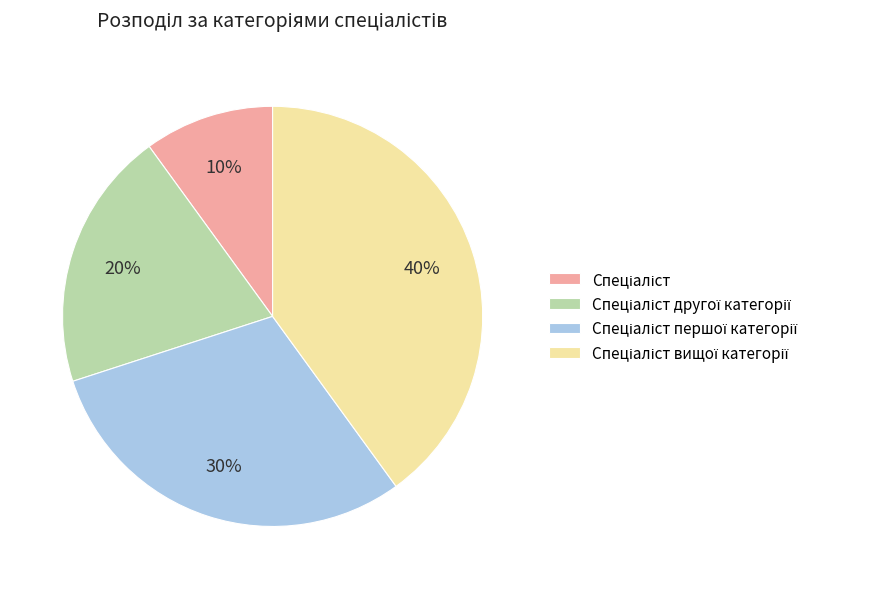

Is there a majority slice in this chart?

No